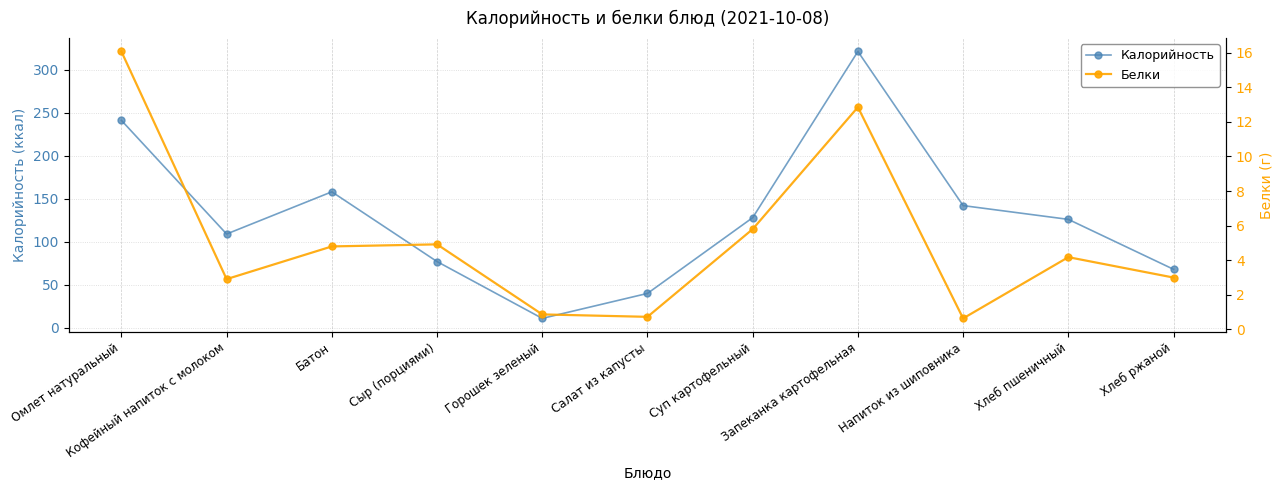

Where is the first local maximum for Калорийность?

Батон